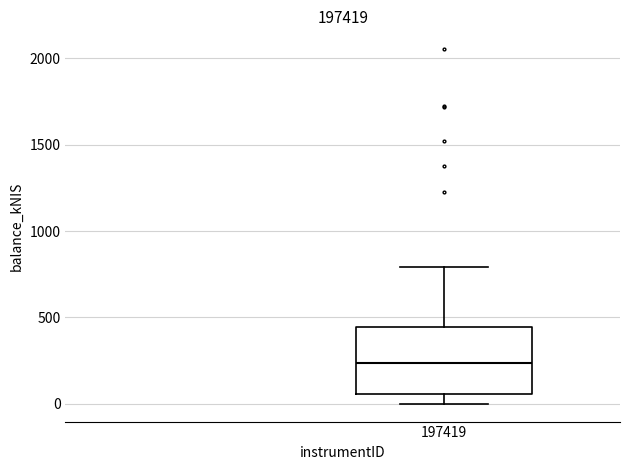

Transcribe this box plot: give where the median line is, the range the box spans, and where the two whiskers end, as read against the y-axis. The values are not printed on the chart, so give them approximately, as read against the axis.

median 250, box 50 to 450, whiskers 0 to 800